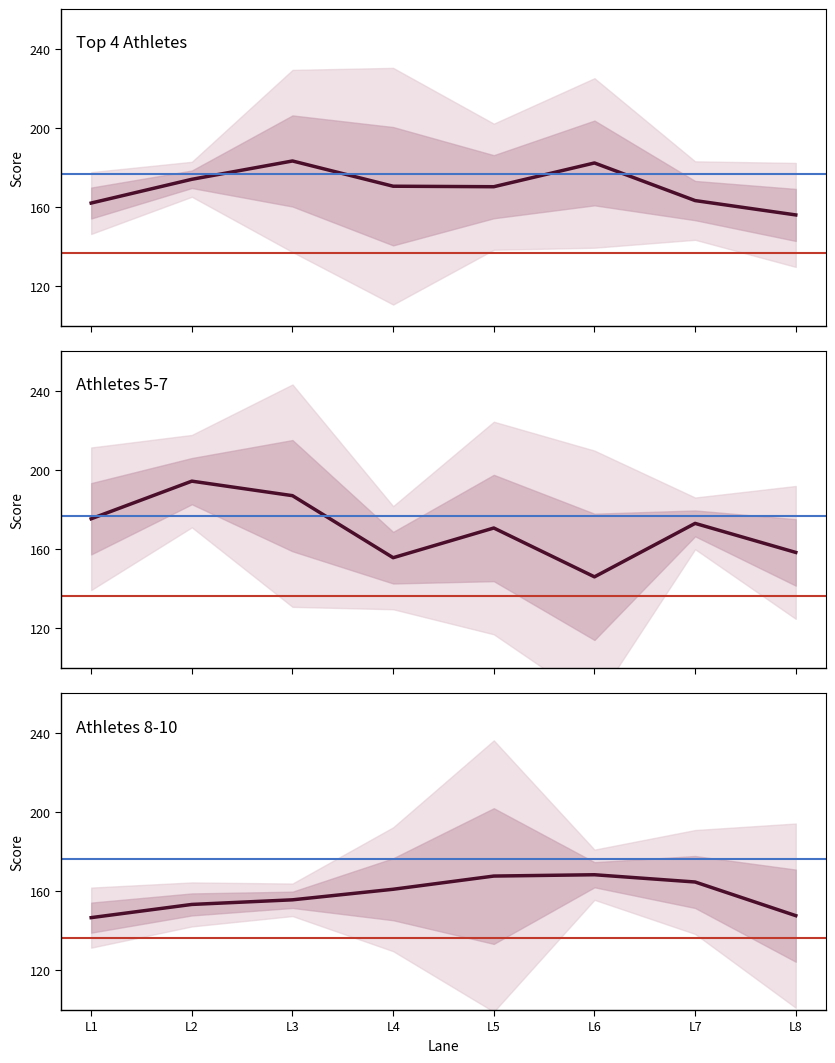

Rank the series by their maximum value, from highest to lowest.

Athletes 5-7, Top 4 Athletes, Athletes 8-10